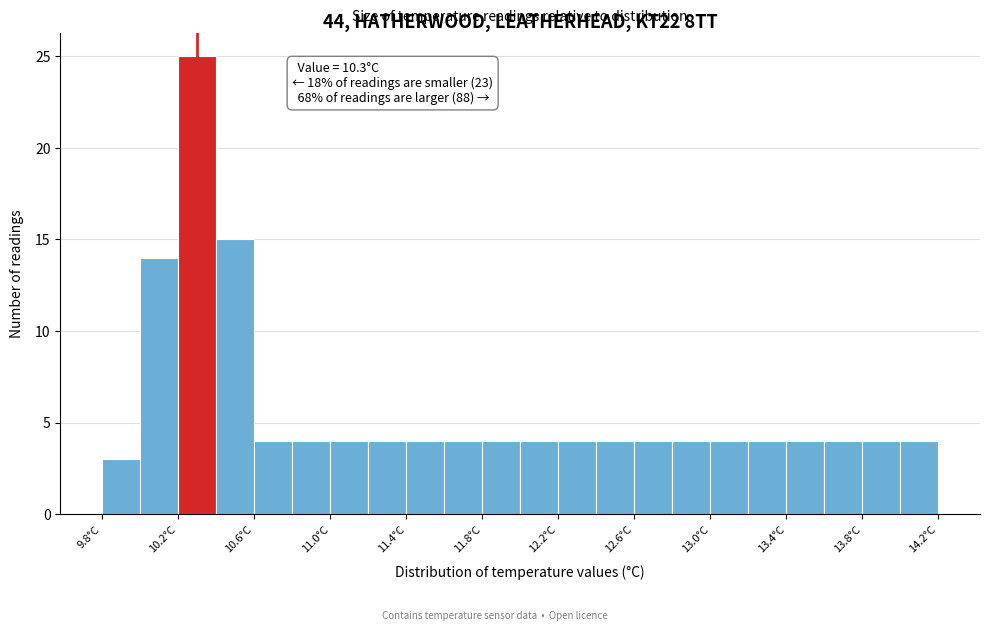

Which range on the x-axis has the tallest bar?

10.2 to 10.4